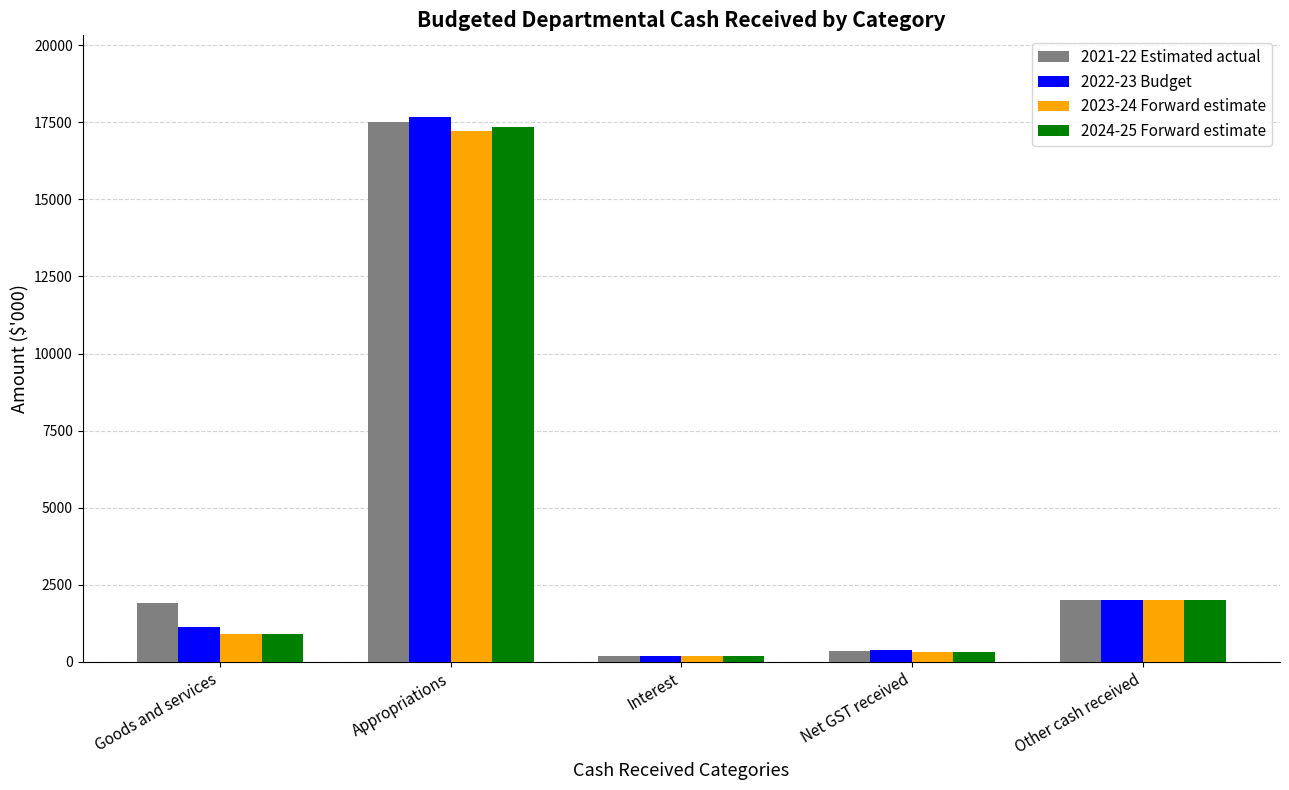

What is the difference between the 2023-24 Forward estimate values at Goods and services and Interest?

704